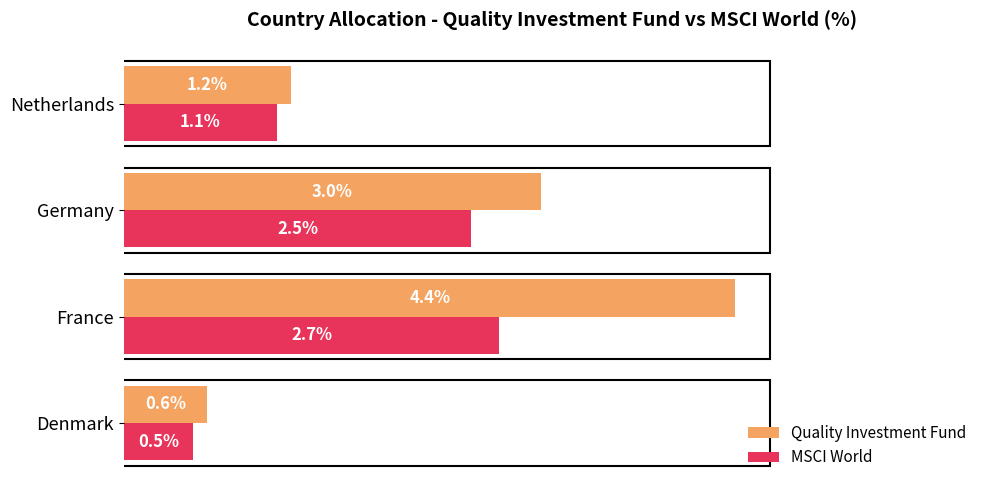

Which series changed the most between France and Netherlands?

Quality Investment Fund